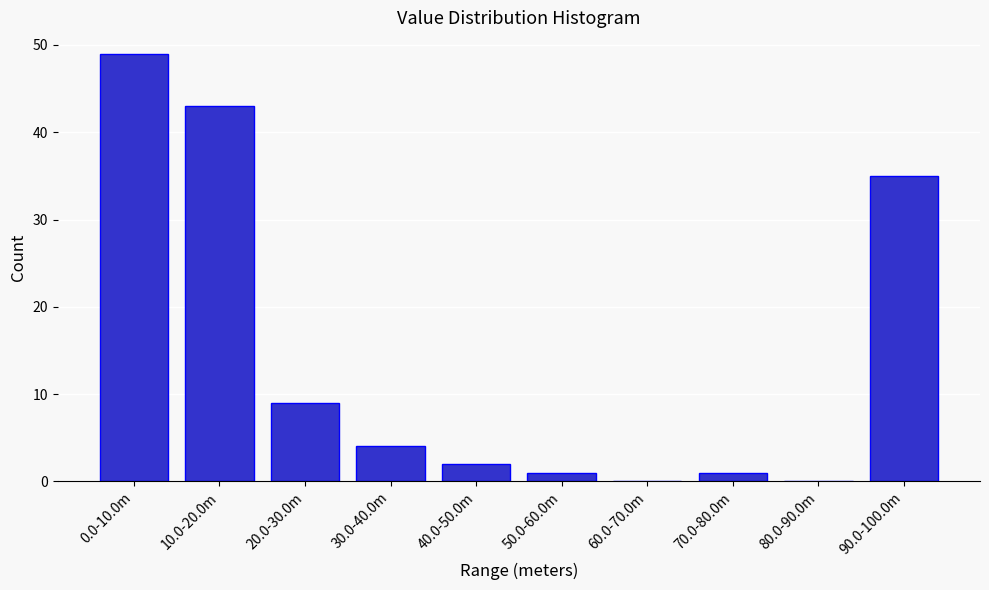

Reading right to left, what are all the values shown in this chart?

90.0-100.0m=35	80.0-90.0m=0	70.0-80.0m=1	60.0-70.0m=0	50.0-60.0m=1	40.0-50.0m=2	30.0-40.0m=4	20.0-30.0m=9	10.0-20.0m=43	0.0-10.0m=49